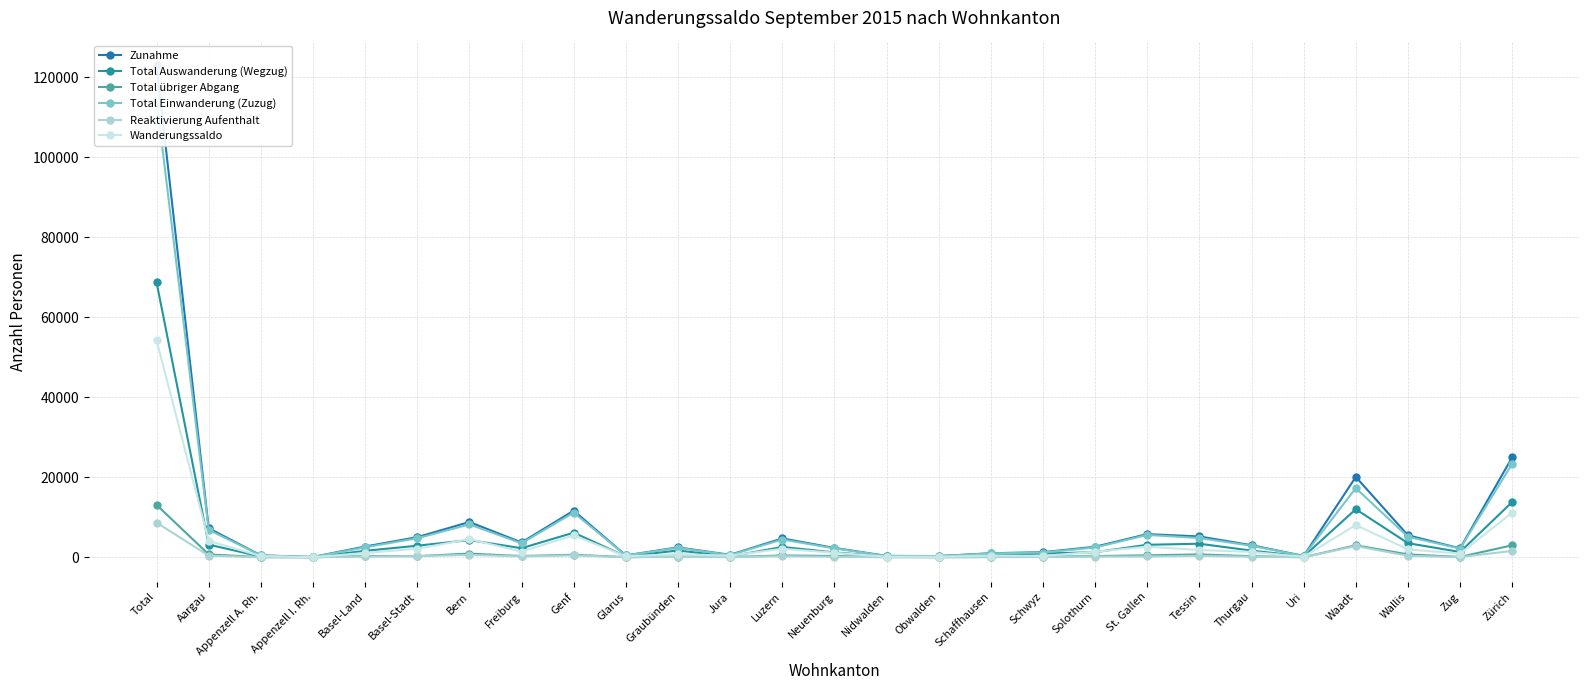

How many interior local valleys does the Total Einwanderung (Zuzug) series have?

7